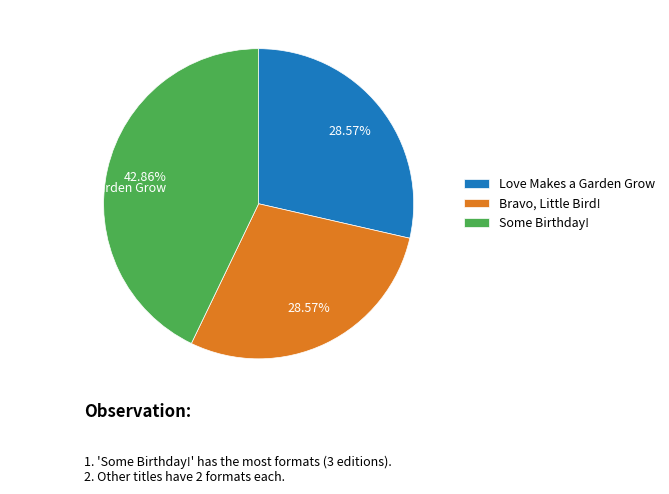

How many slices are in this pie chart?

3